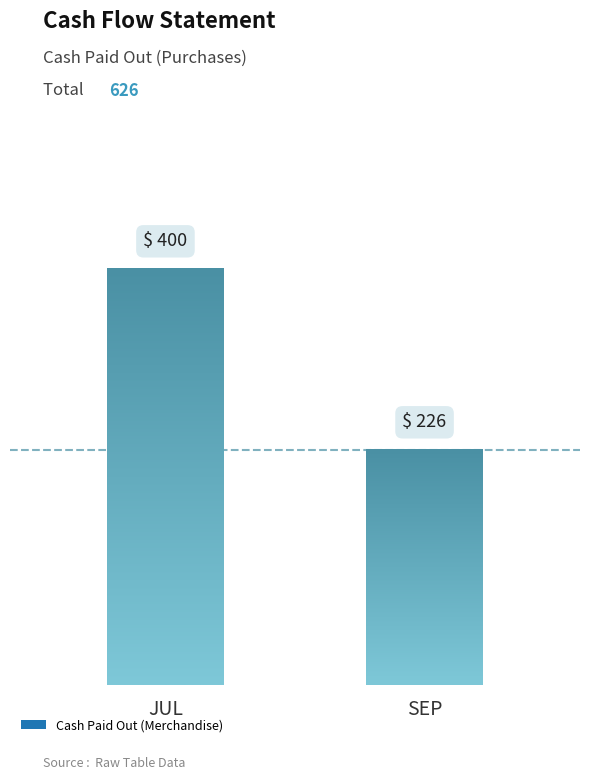

What is the sum of all values?

626